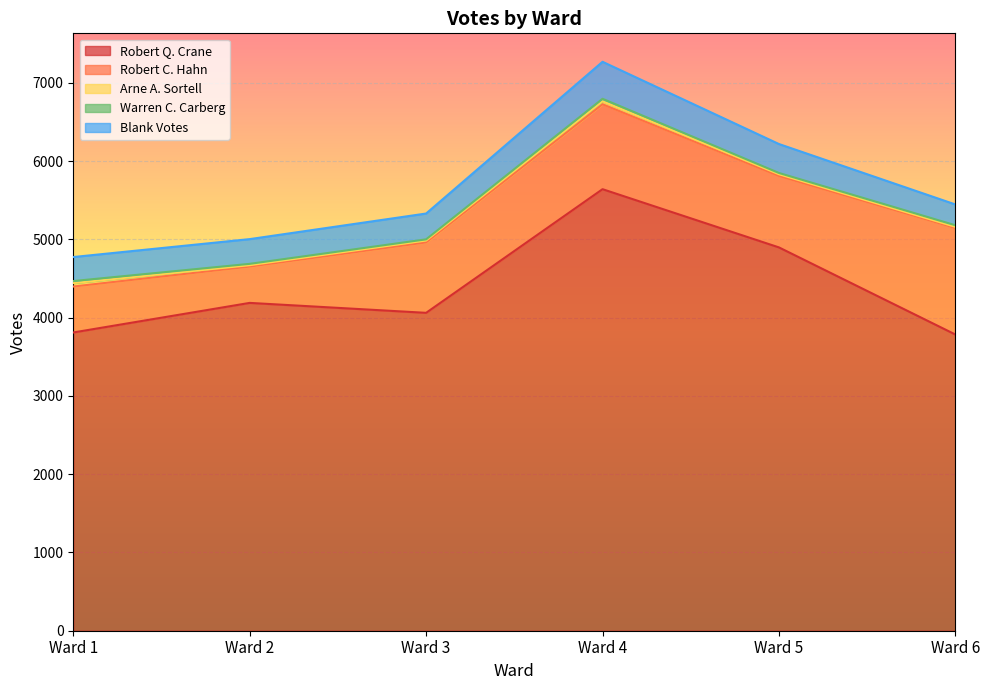

True or false: Robert C. Hahn and Warren C. Carberg intersect in this chart.

False